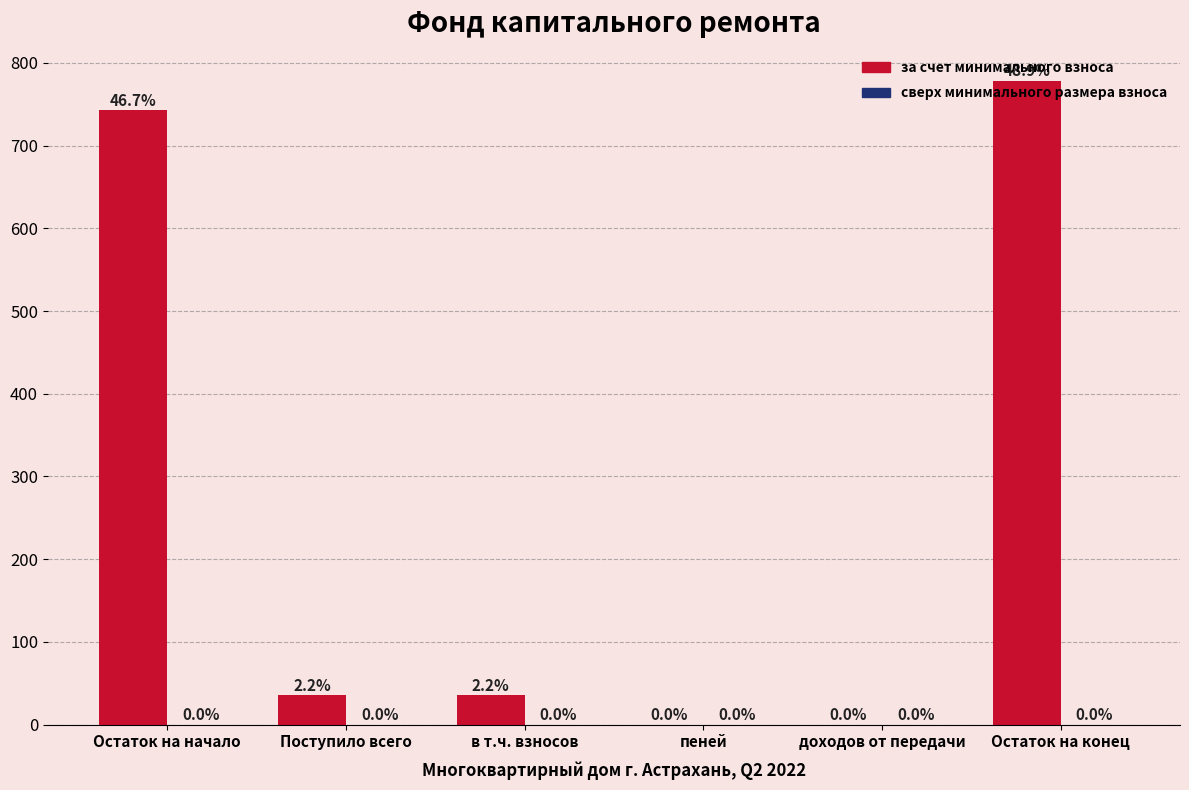

True or false: the data shows 371.6 at доходов от передачи.

False